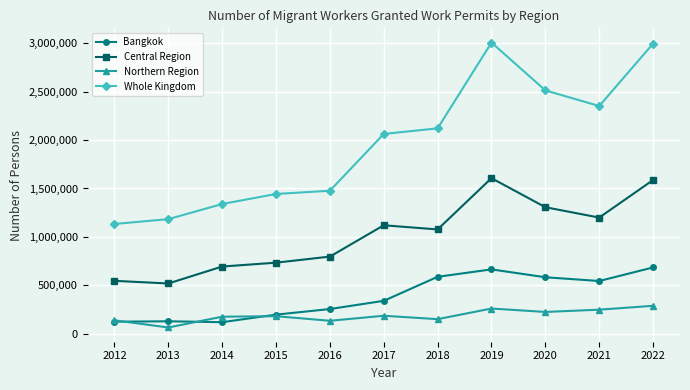

Which category has the lowest value across all series?

2013